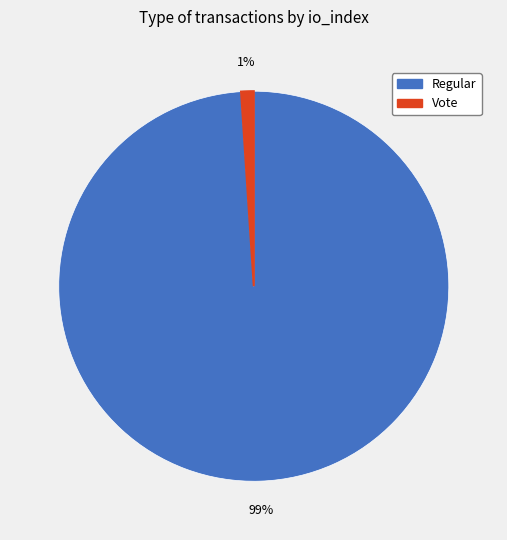

True or false: Regular accounts for 99% of the total.

True